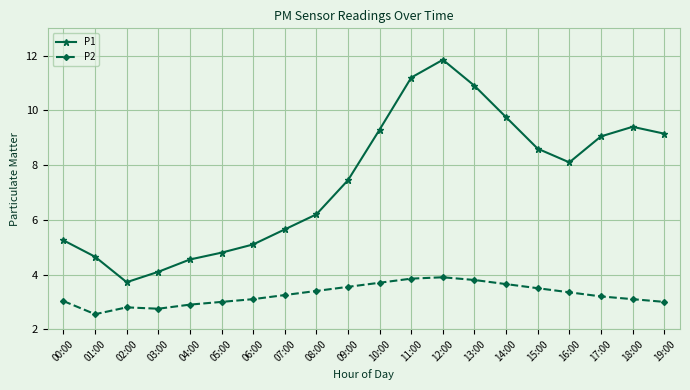

True or false: P2 and P1 intersect in this chart.

False